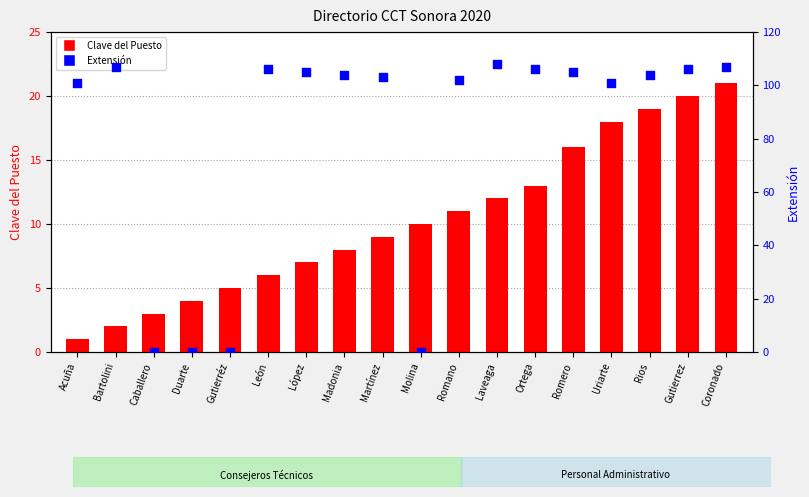

Which series reaches the maximum Y coordinate?

Extensión